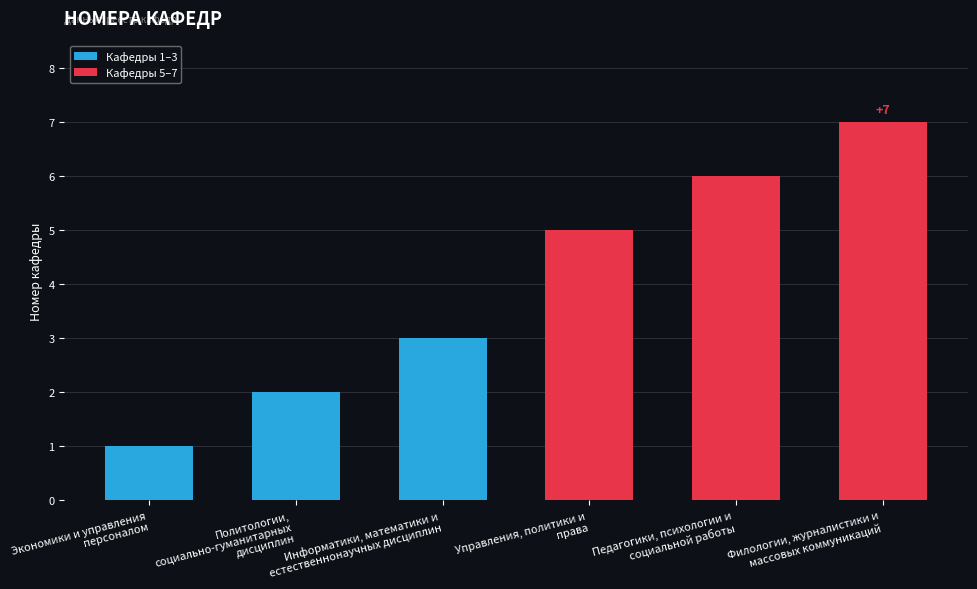

Does the chart contain any negative values?

No